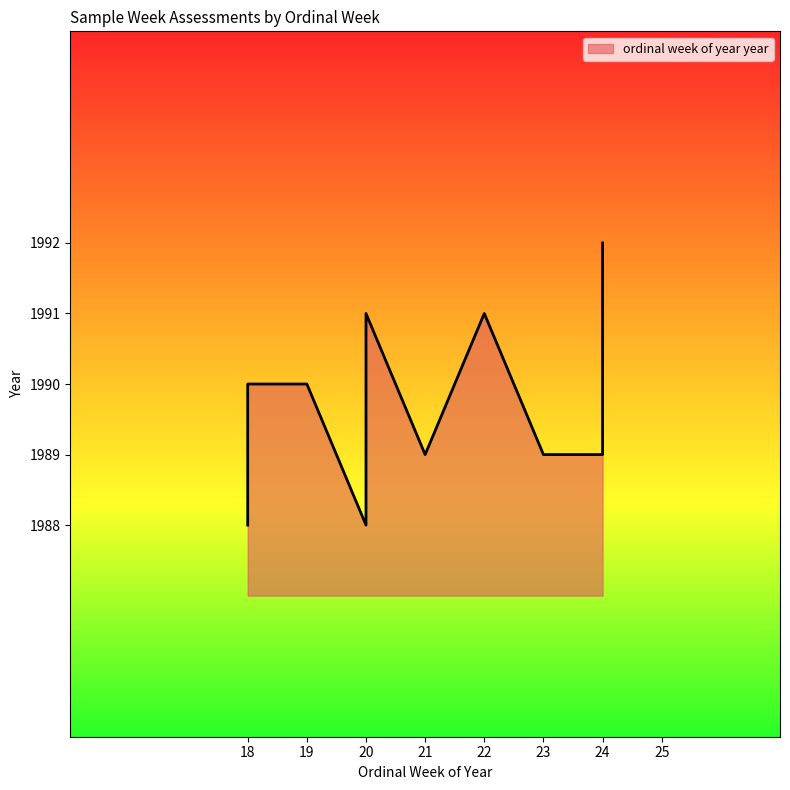

True or false: the data shows 1991 at 20.

True